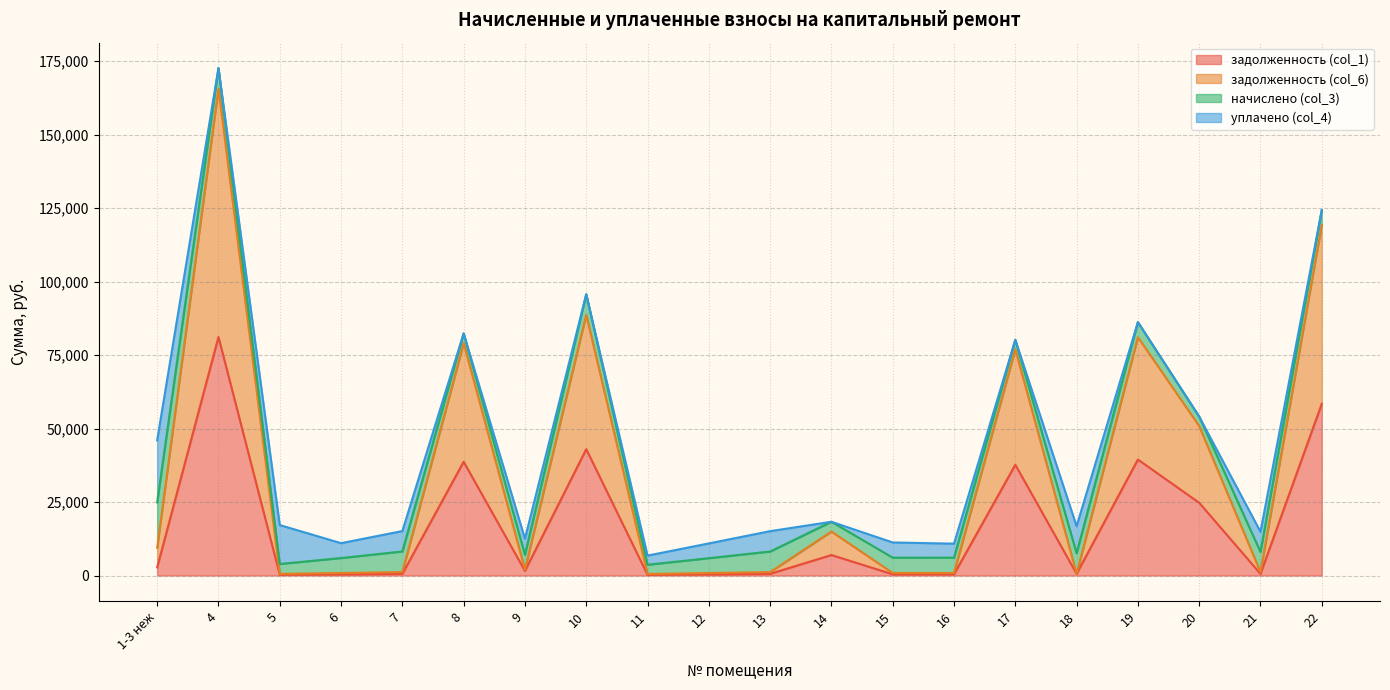

Which category has the lowest value across all series?

11